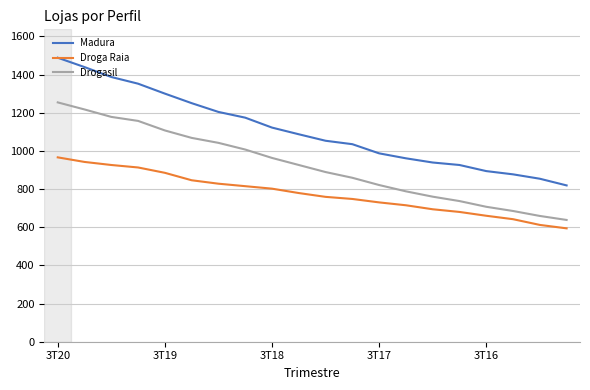

Which series has the largest range (max minus min)?

Madura